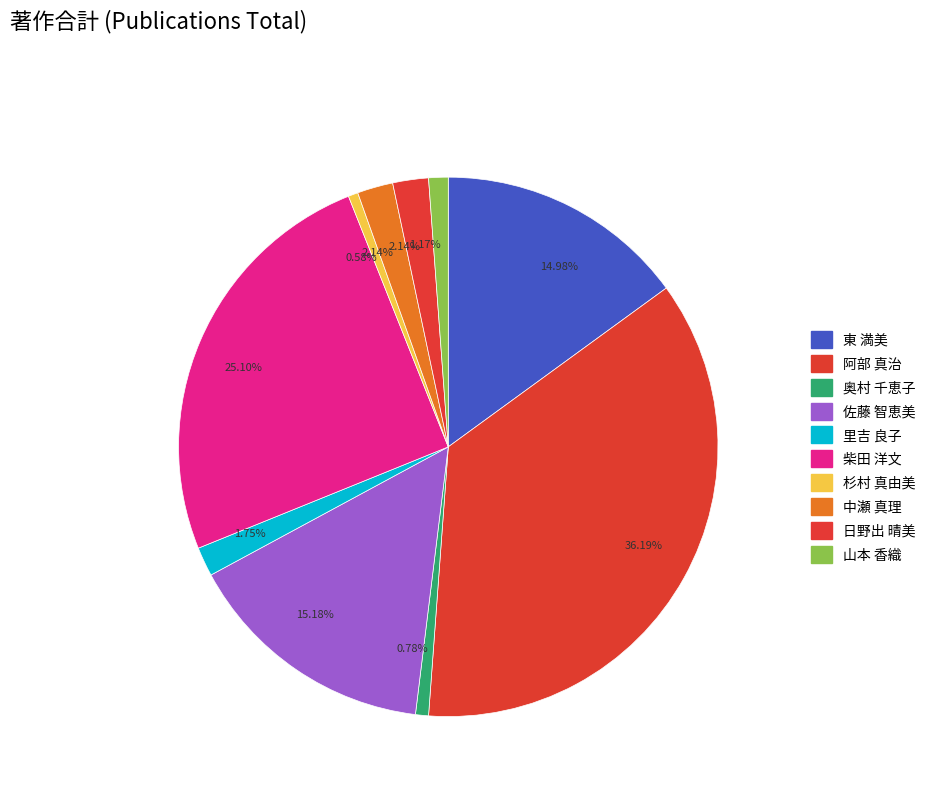

How many segments does this pie chart have?

10